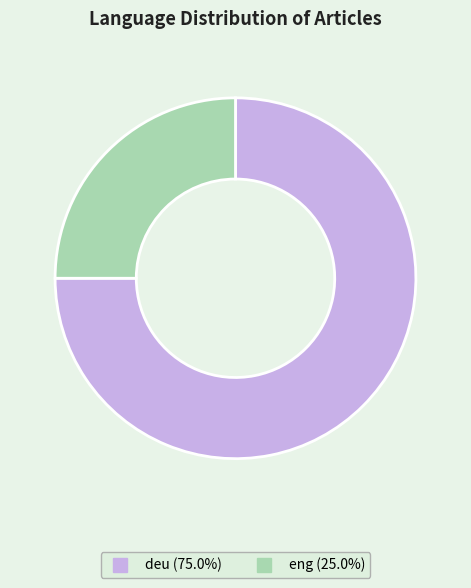

What is the majority slice?

deu